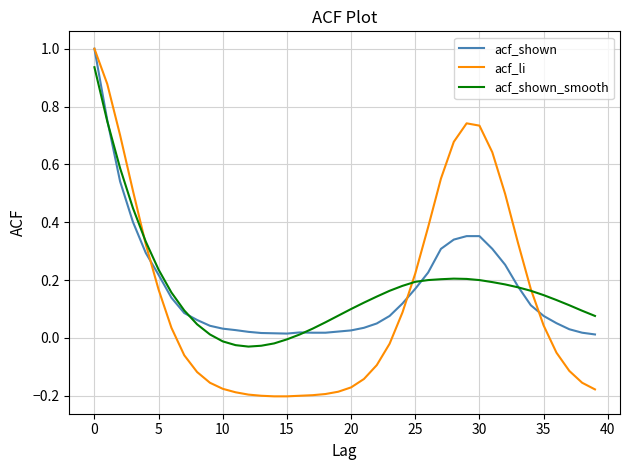

How many lines are shown in the chart?

3